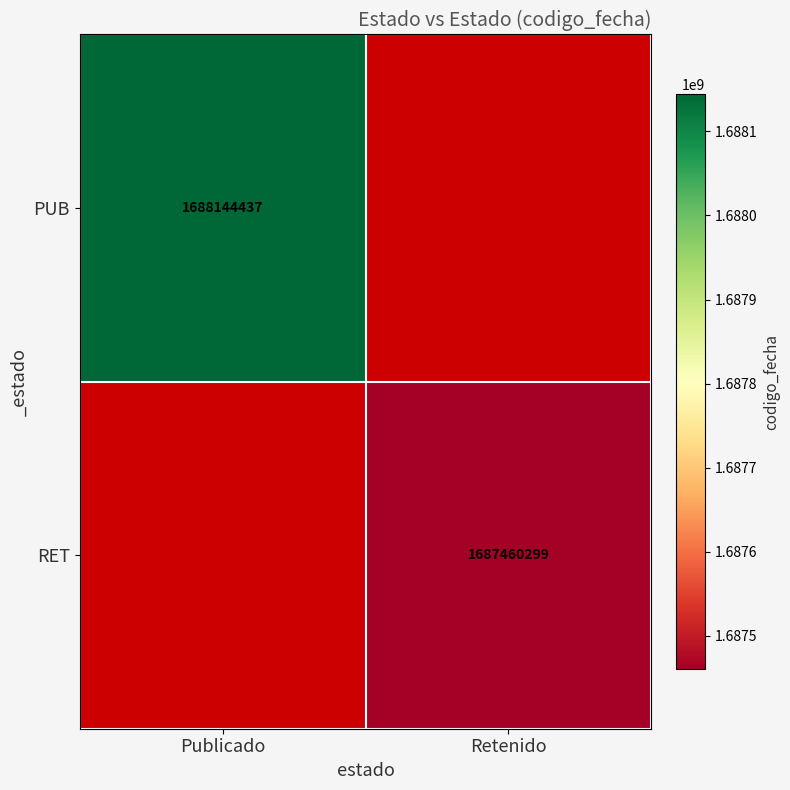

The RET series shows 1687460299 at Retenido. True or false?

True